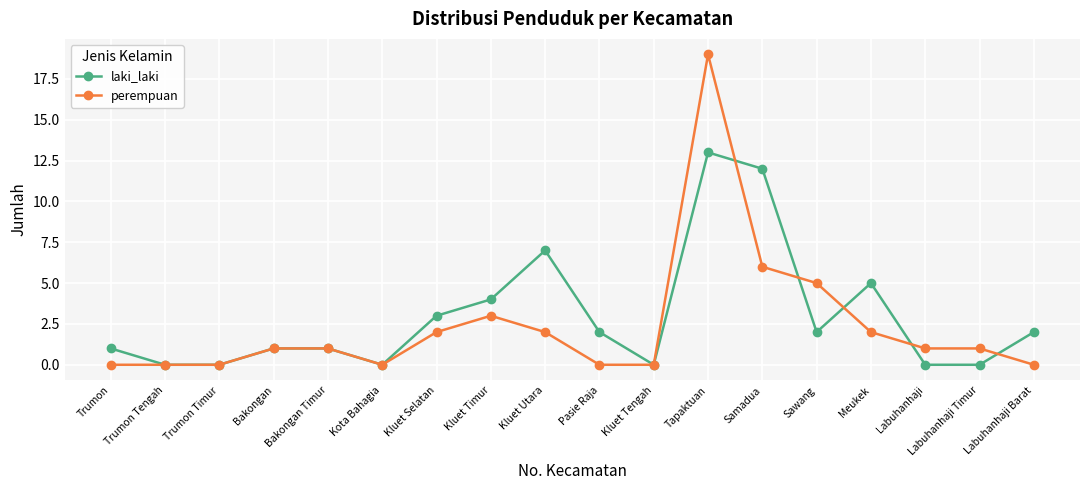

Is the value of perempuan at Sawang greater than the value of laki_laki at Kluet Tengah?

Yes